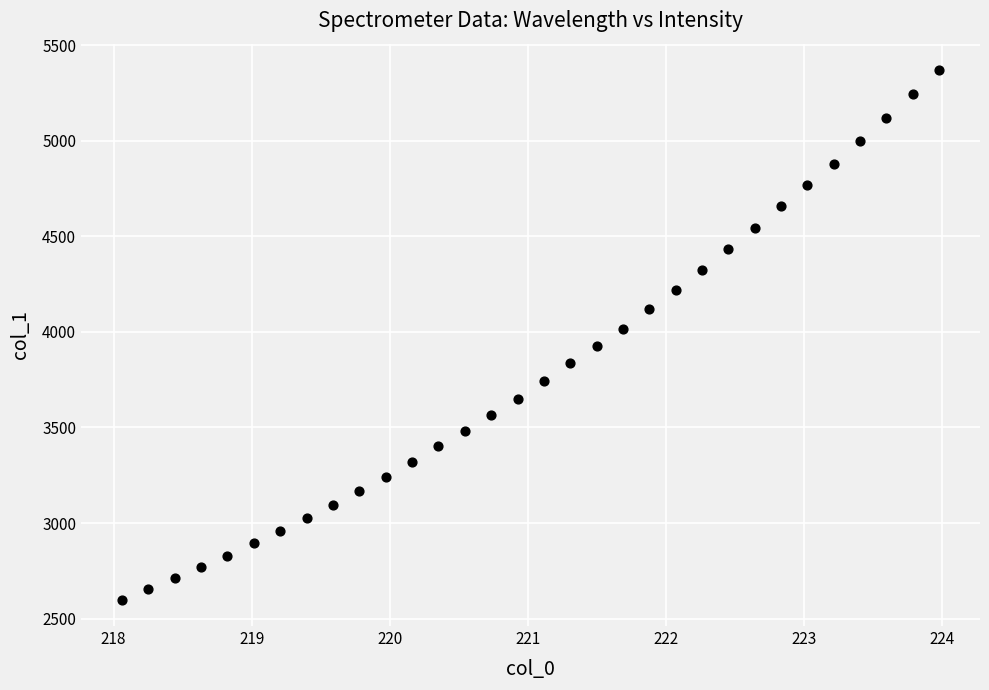

How many points are shown in the scatter plot?

32